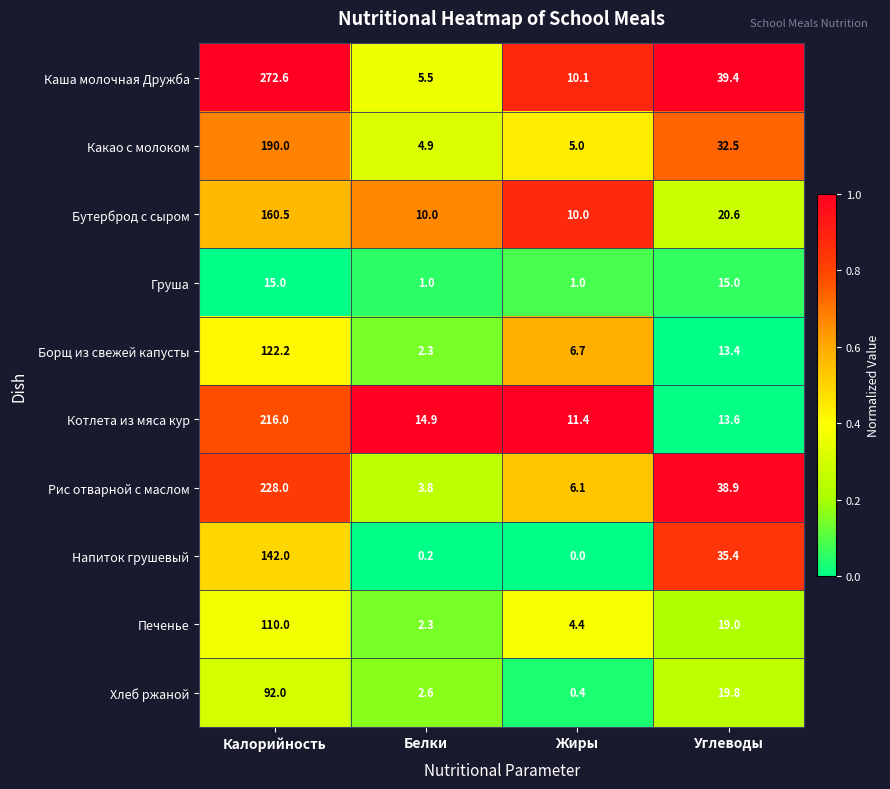

At how many categories does at least one series exceed 0?

4